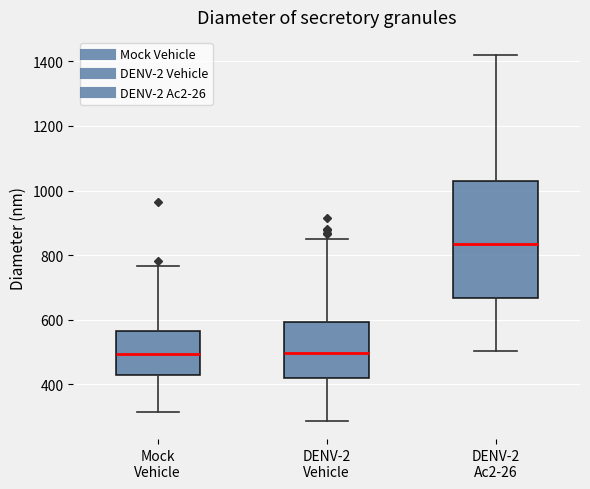

Reading left to right, read every box against the y-axis: the position of its median line, the range the box covers, and the ends of its whiskers. The values are not printed on the chart, so give them approximately, as read against the axis.

Mock Vehicle: median 500, box 420 to 560, whiskers 320 to 760
DENV-2 Vehicle: median 500, box 420 to 600, whiskers 280 to 860
DENV-2 Ac2-26: median 840, box 660 to 1020, whiskers 500 to 1420